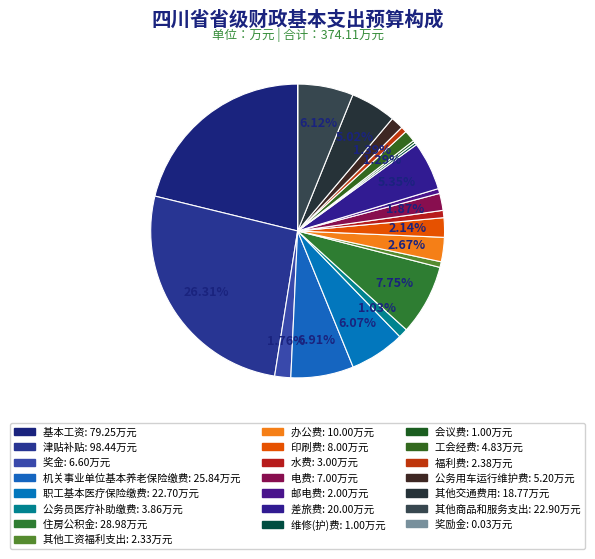

Count the number of slices in the pie.

22